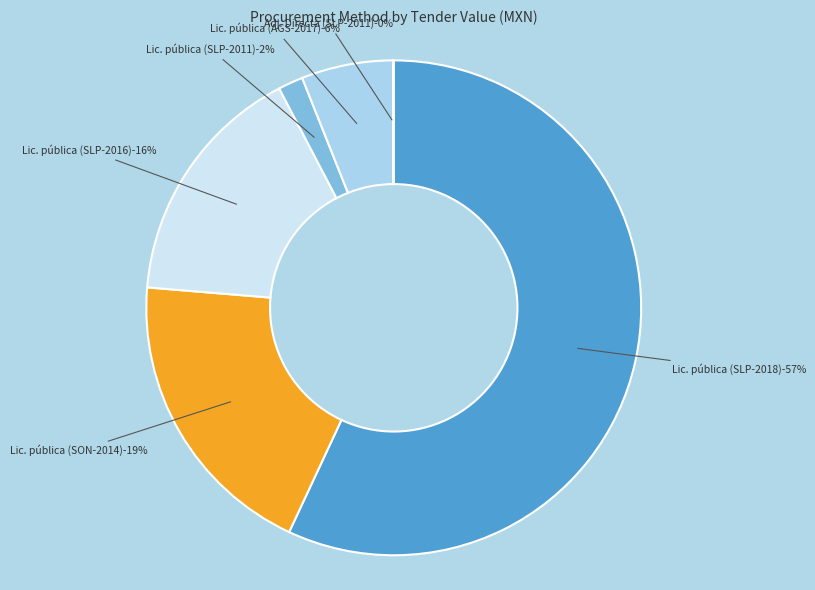

Do Licitación pública (SON-2014) and Licitación pública (SLP-2018) together represent more than half of the pie?

Yes